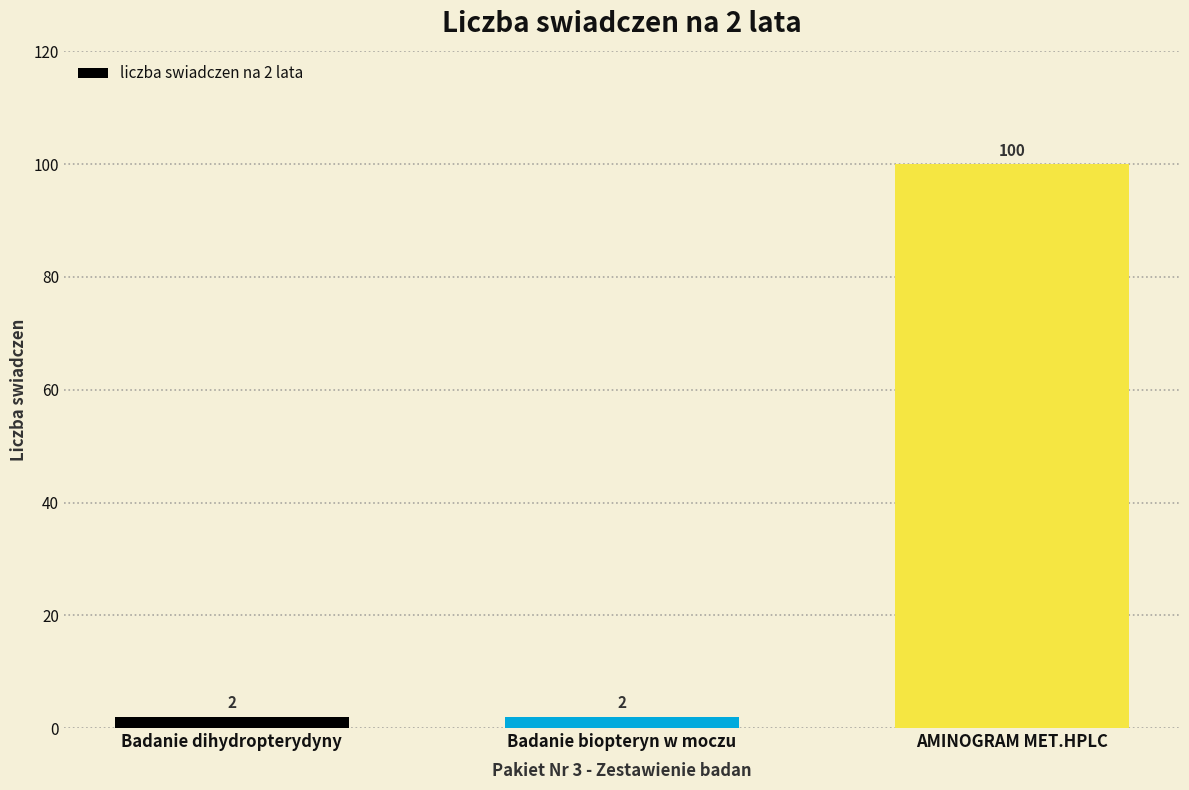

What is the change in value from Badanie dihydropterydyny to AMINOGRAM MET.HPLC?

+98